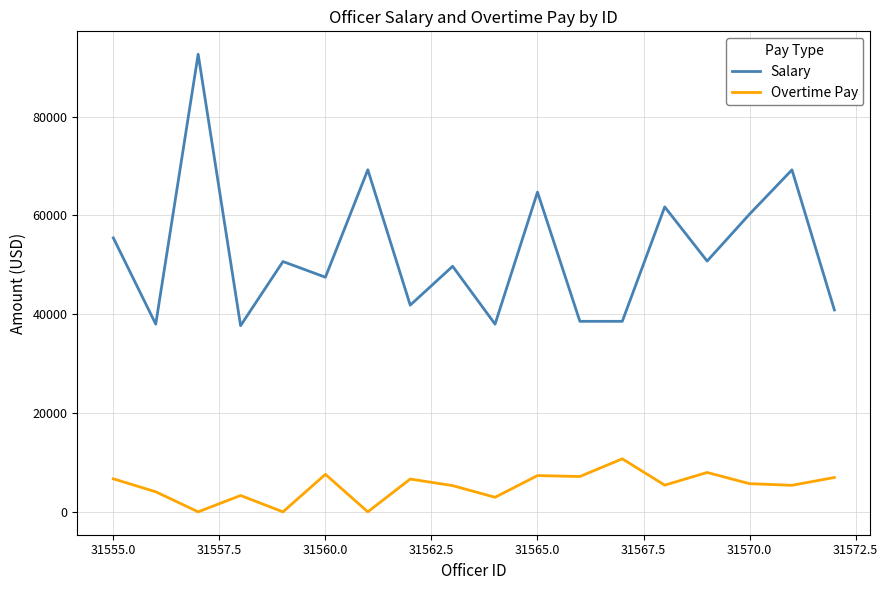

Which series has the largest total across all categories?

Salary